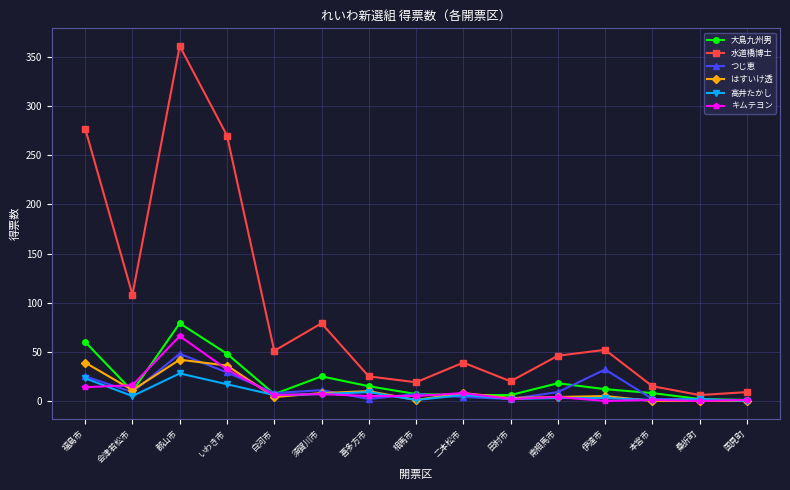

What is the difference between the 大島九州男 values at 桑折町 and 喜多方市?

13